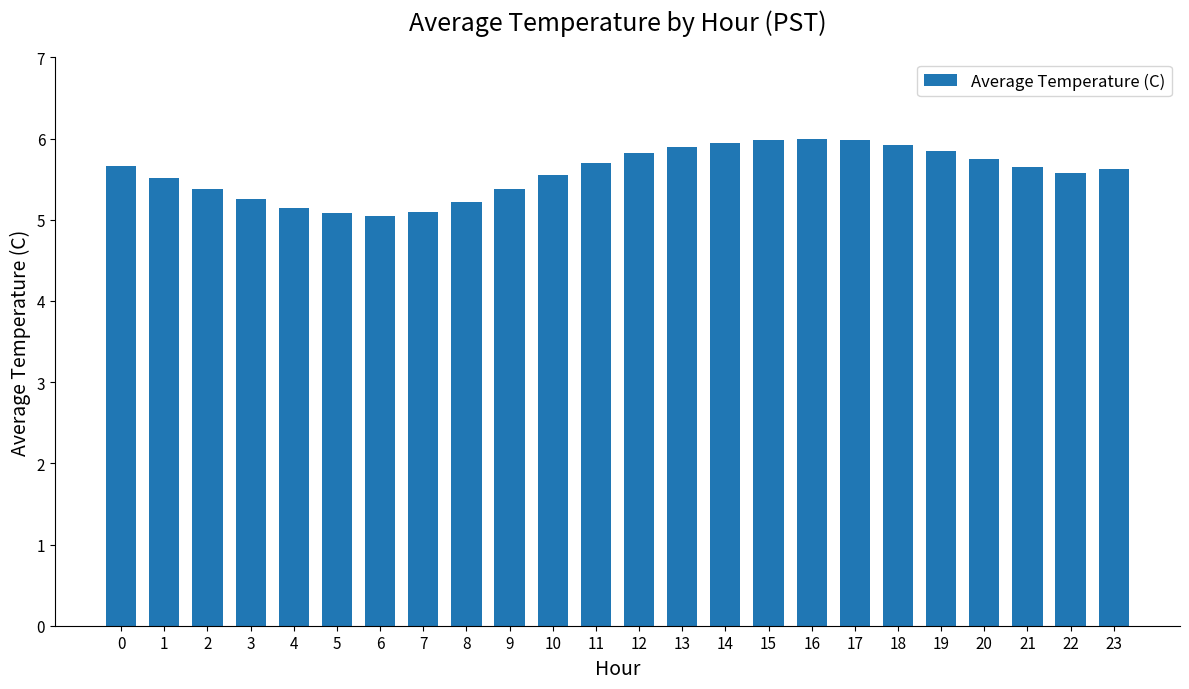

What is the greatest value displayed?

6.0